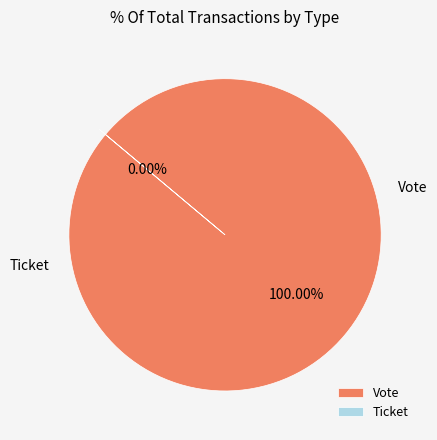

How many segments does this pie chart have?

2